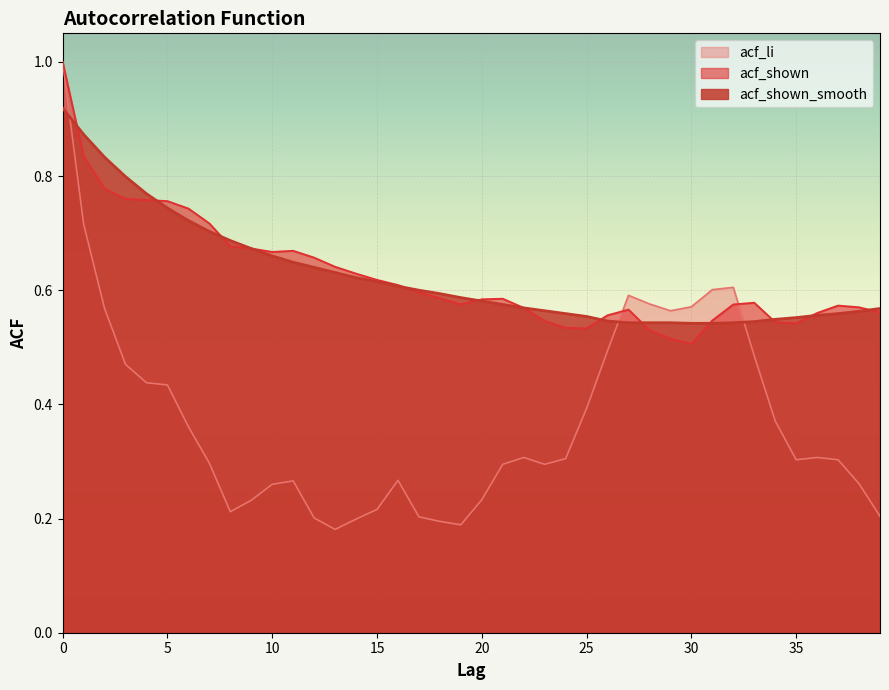

Is the value of acf_shown_smooth at 28 greater than the value of acf_li at 38?

Yes